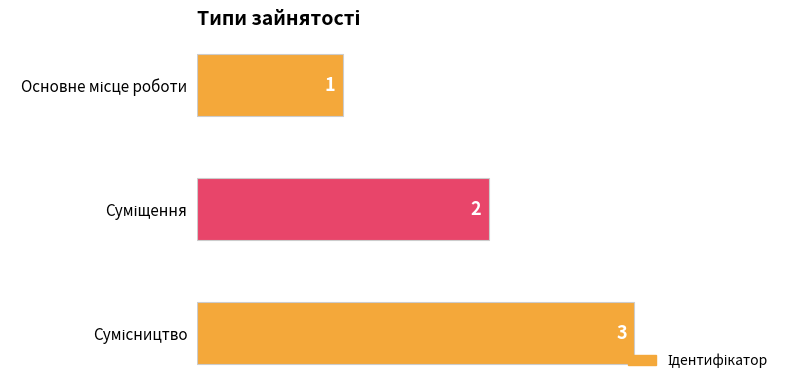

What is the value of the 3rd bar from the top?

3